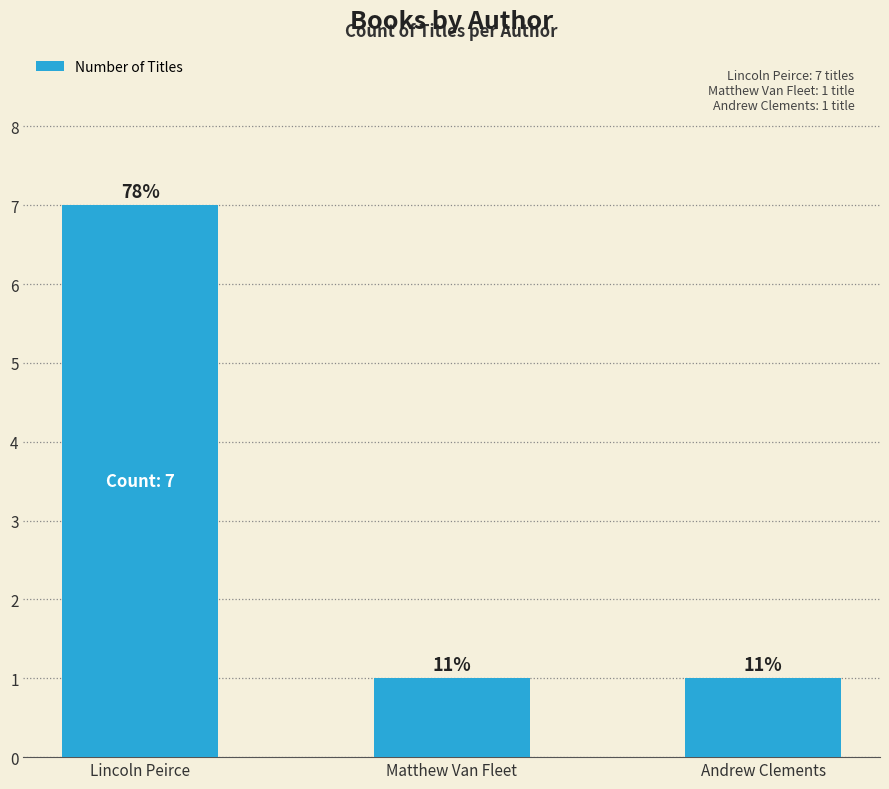

Between Andrew Clements and Matthew Van Fleet, which is larger?

Andrew Clements